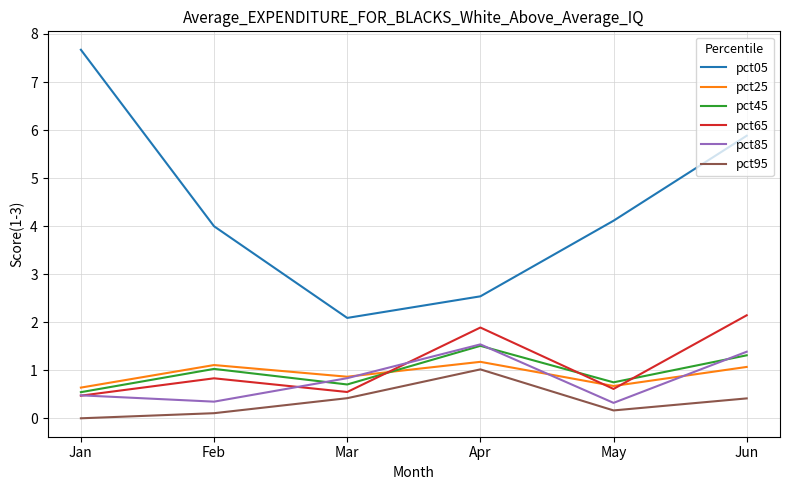

True or false: pct85 and pct65 intersect in this chart.

True